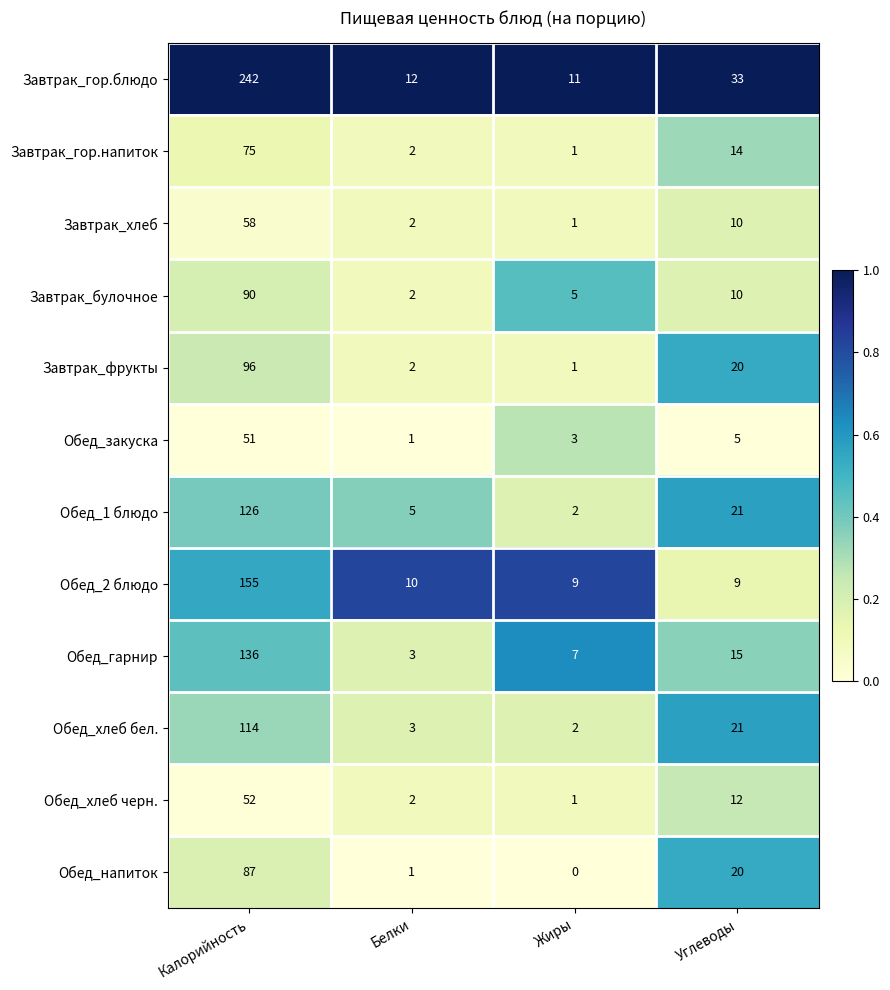

The Завтрак_булочное series shows 2 at Белки. True or false?

True